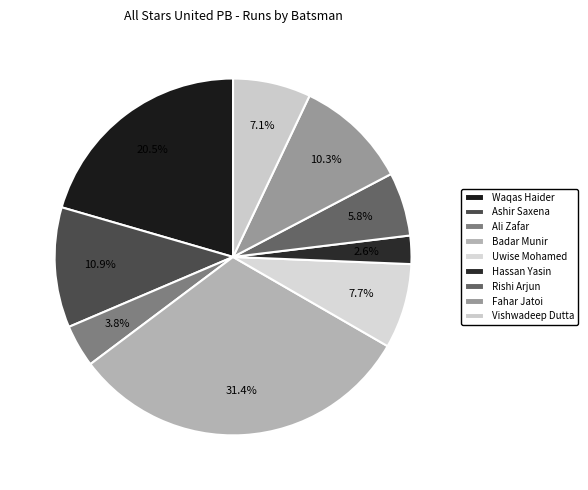

To the nearest percent, what is the average slice percentage?

11%